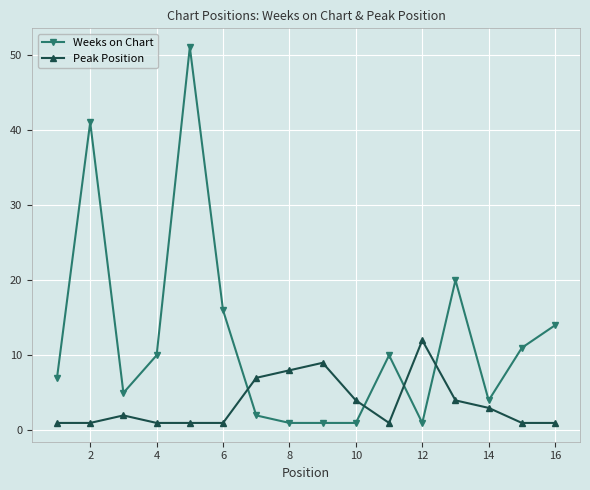

Reading left to right, list all the values displayed in this chart.

Weeks on Chart: 7	41	5	10	51	16	2	1	1	1	10	1	20	4	11	14
Peak Position: 1	1	2	1	1	1	7	8	9	4	1	12	4	3	1	1